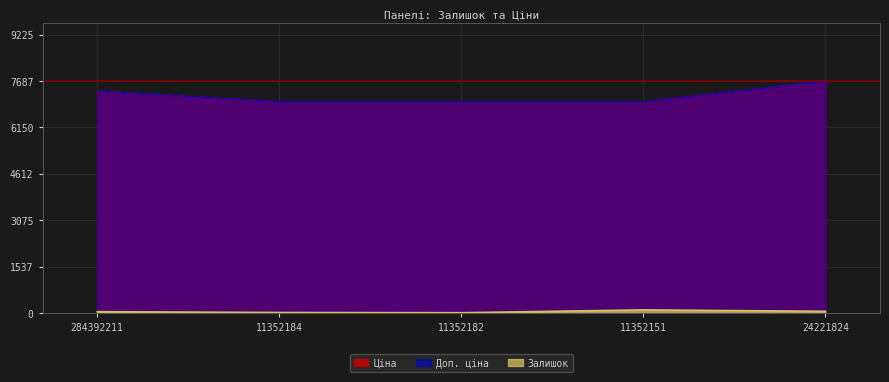

In Залишок, how many points are higher than both neighbors (excluding endpoints)?

1